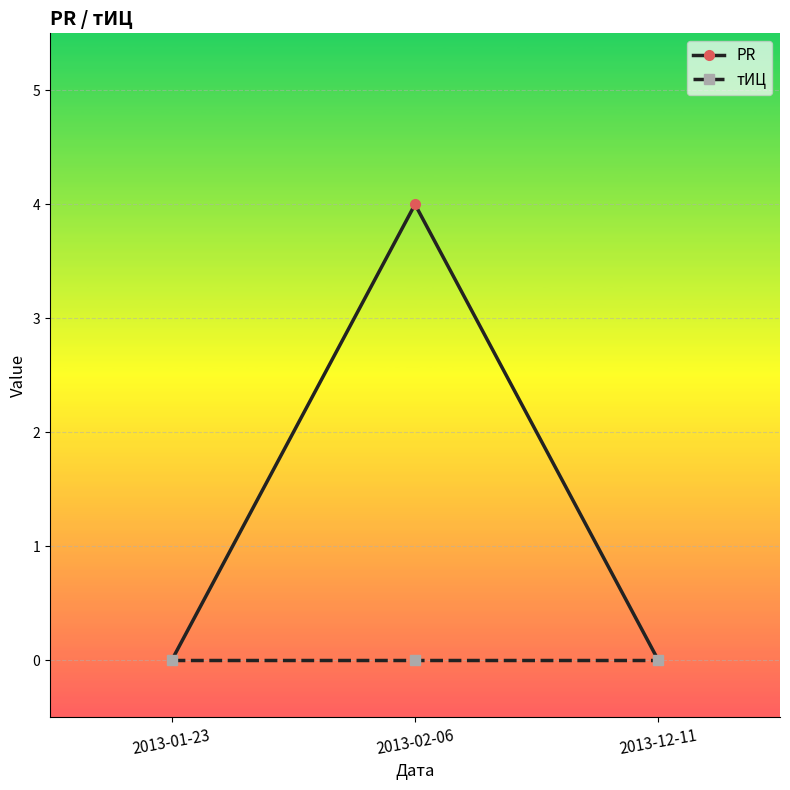

At 2013-02-06, list the series in order from smallest to largest.

тИЦ, PR